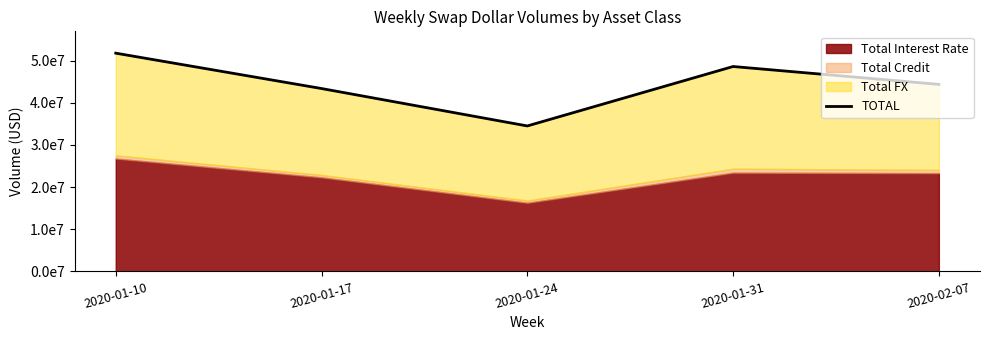

Which label corresponds to the largest value in the chart?

2020-01-10